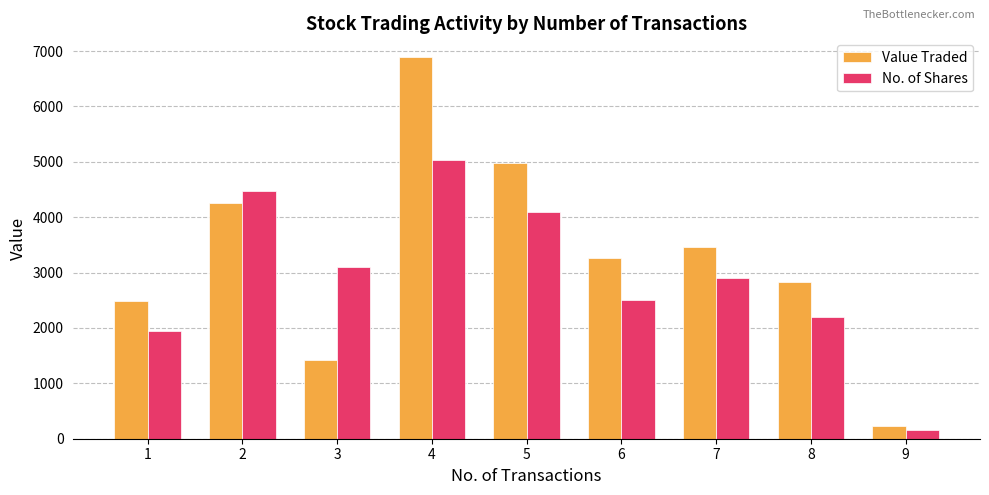

The Value Traded series shows 6781 at 2. True or false?

False